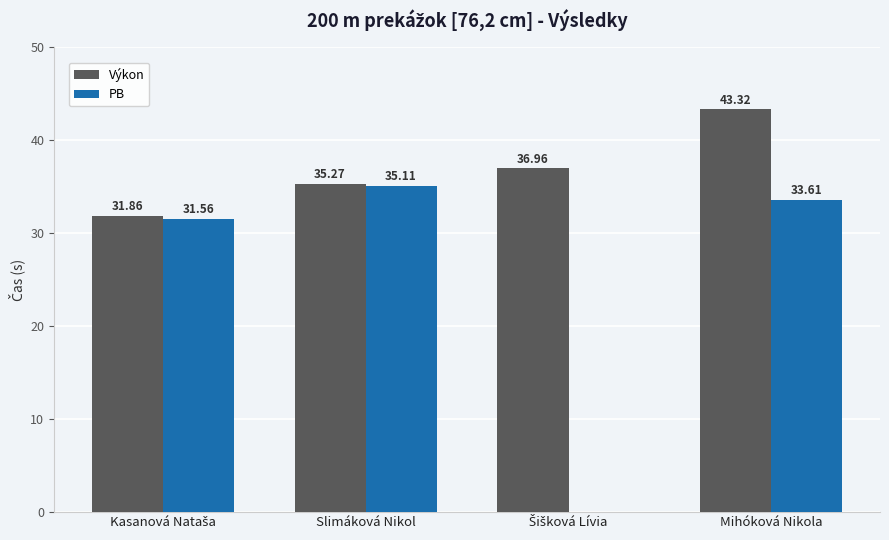

How many distinct data groups are displayed?

2